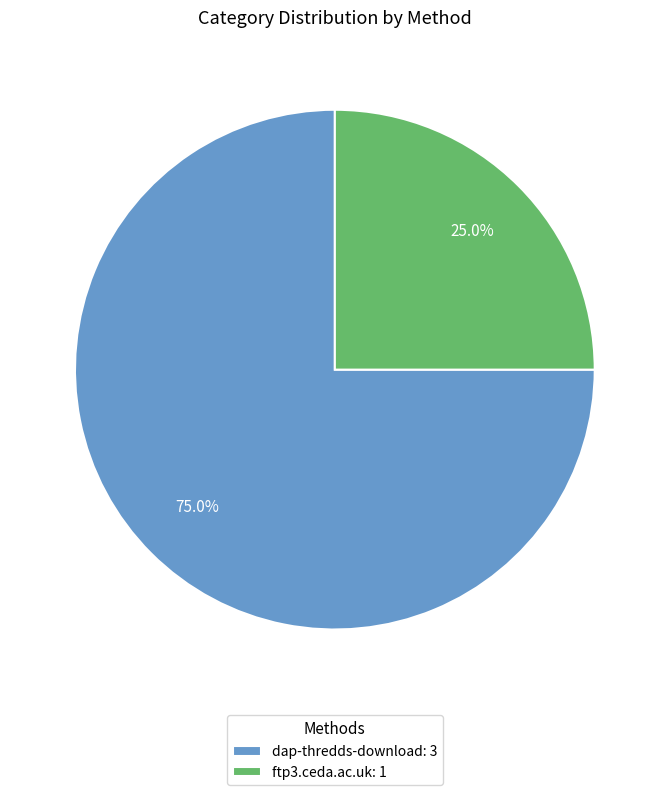

Count the number of slices in the pie.

2